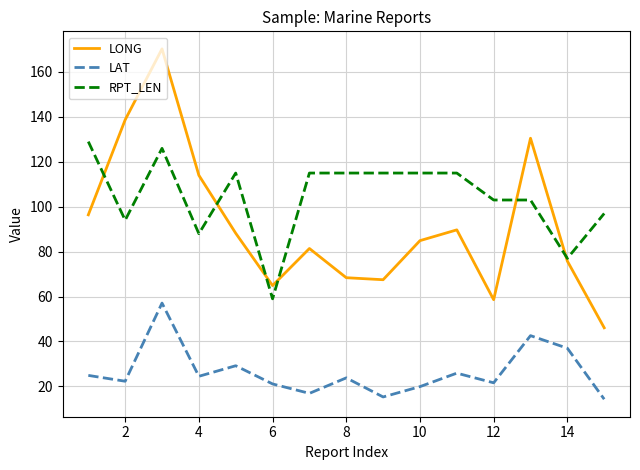

Which series has the largest total across all categories?

RPT_LEN